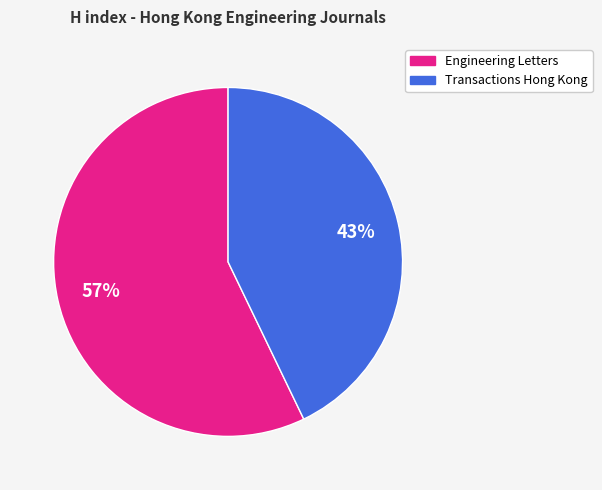

True or false: Engineering Letters accounts for 66% of the total.

False